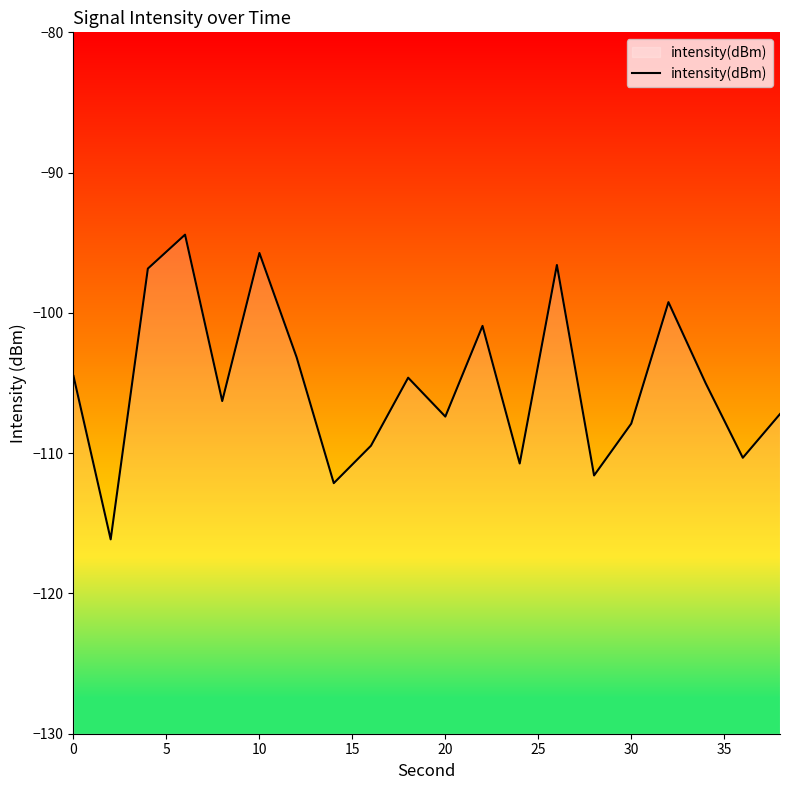

True or false: there are more than 1 points higher than both neighbors.

True